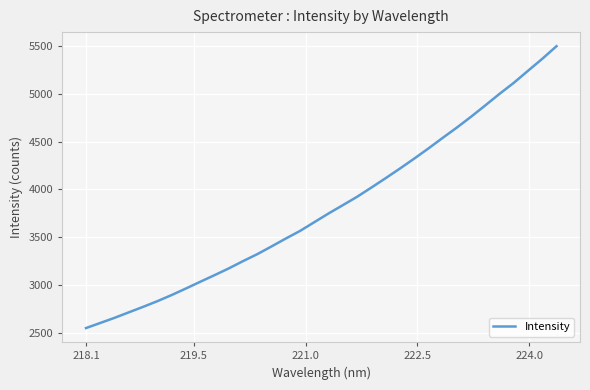

What is the smallest value displayed?

2548.5